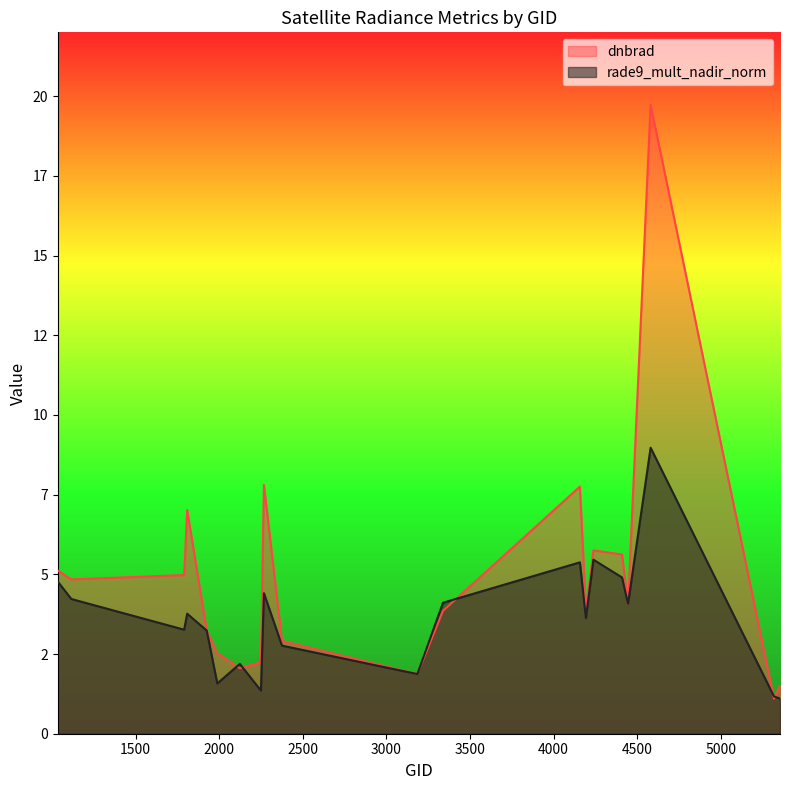

What is the sum of all rade9_mult_nadir_norm values?

72.2